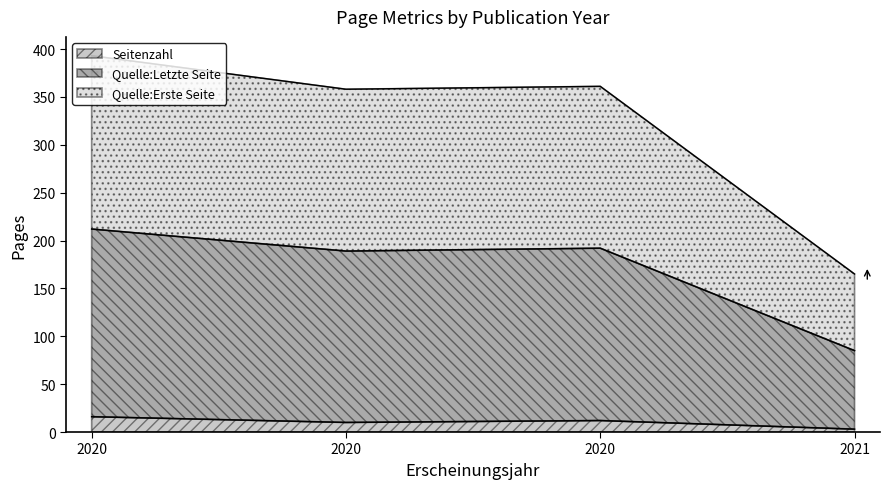

At which label does Seitenzahl first exceed 12?

2020